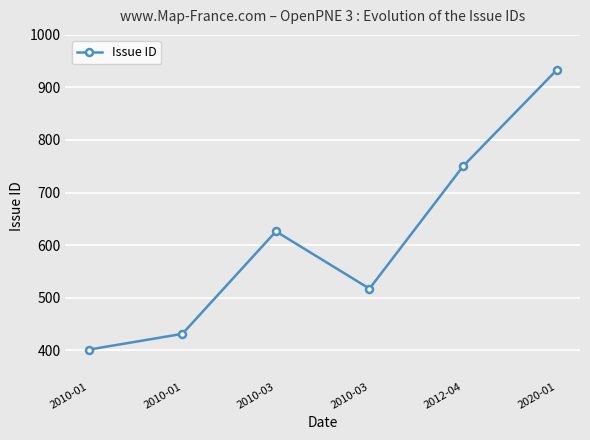

Rank the categories by value from highest to lowest.

2020-01, 2012-04, 2010-03, 2010-03, 2010-01, 2010-01